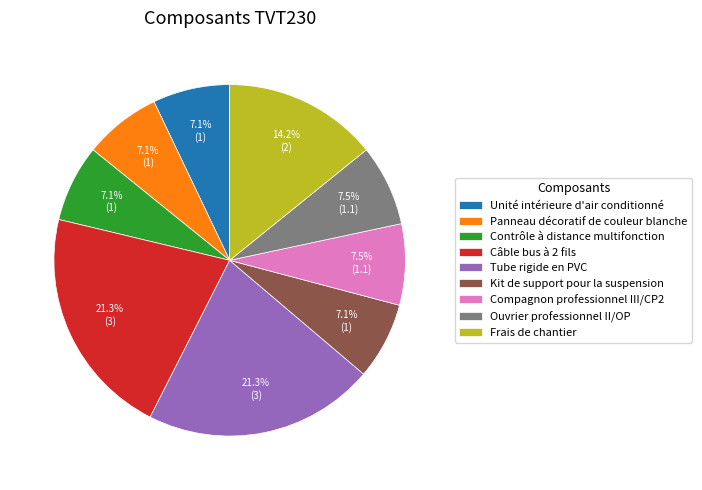

Does any single category account for the majority?

No